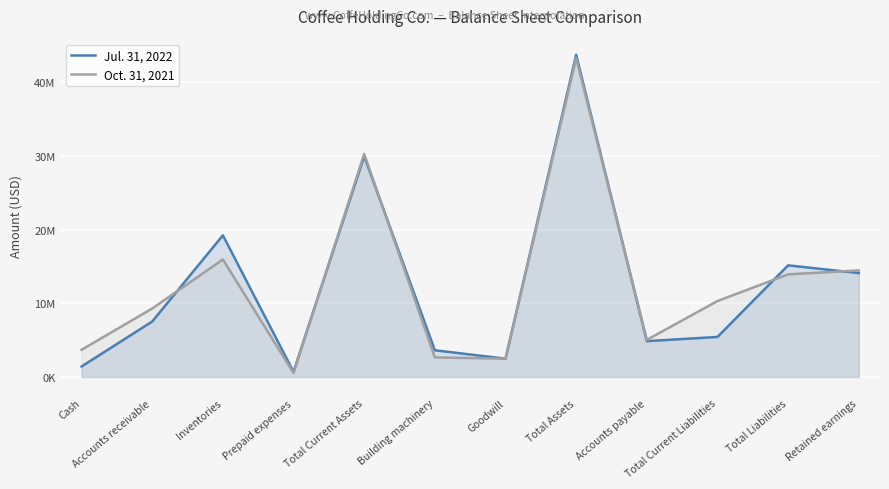

At which category does Oct. 31, 2021 reach its first local valley?

Prepaid expenses